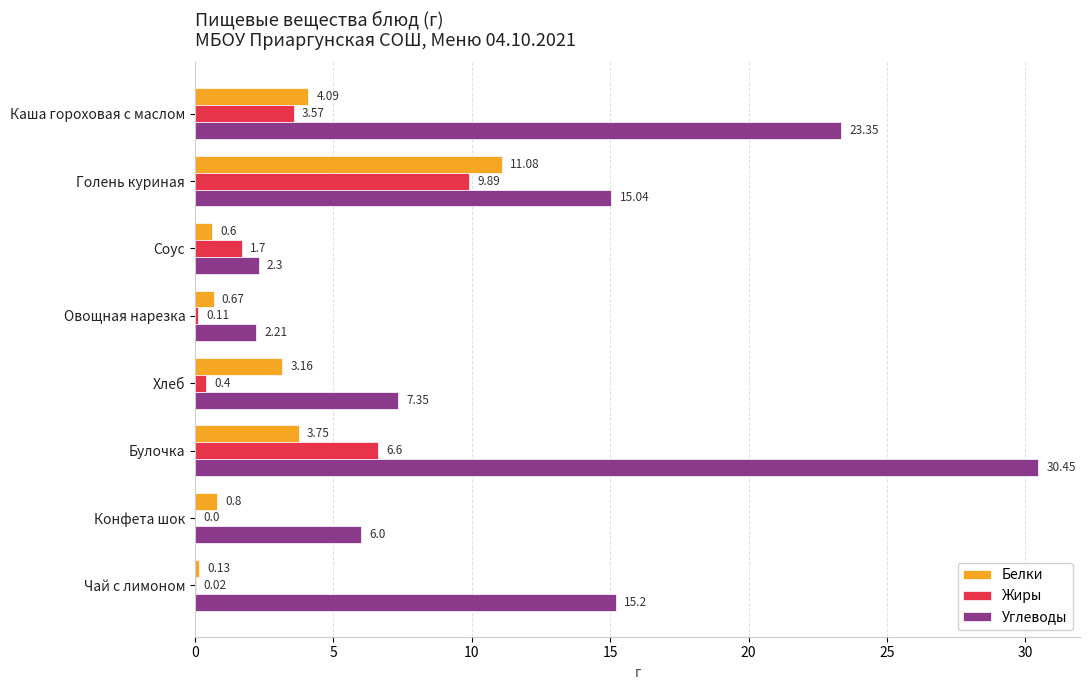

What is the sum of all Углеводы values?

101.9